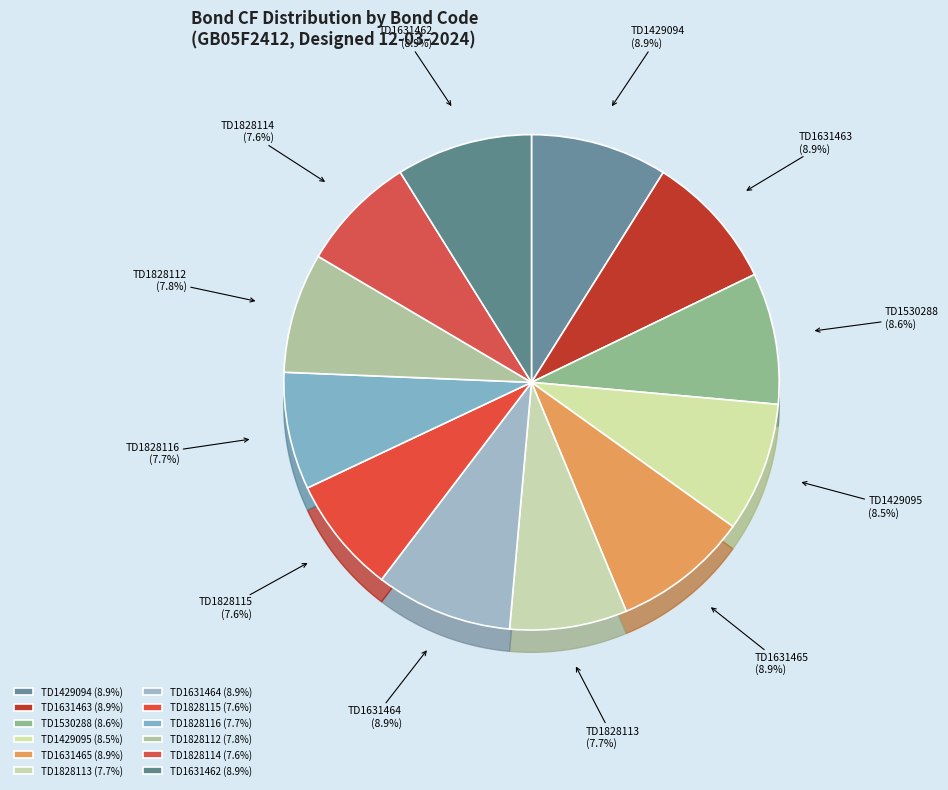

What is the ratio of the value at TD1828113 to the value at TD1631464?

0.9